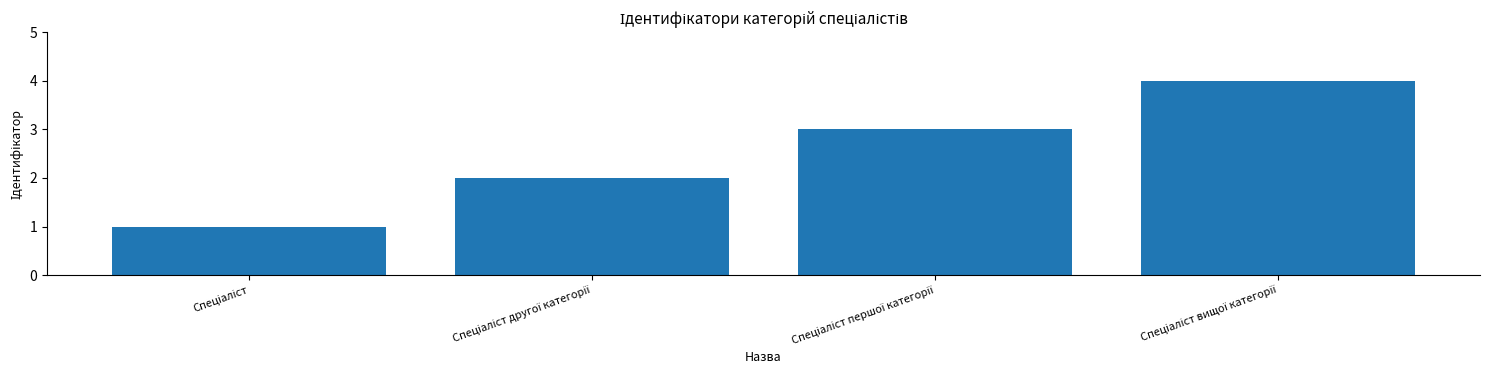

Does the chart contain any negative values?

No